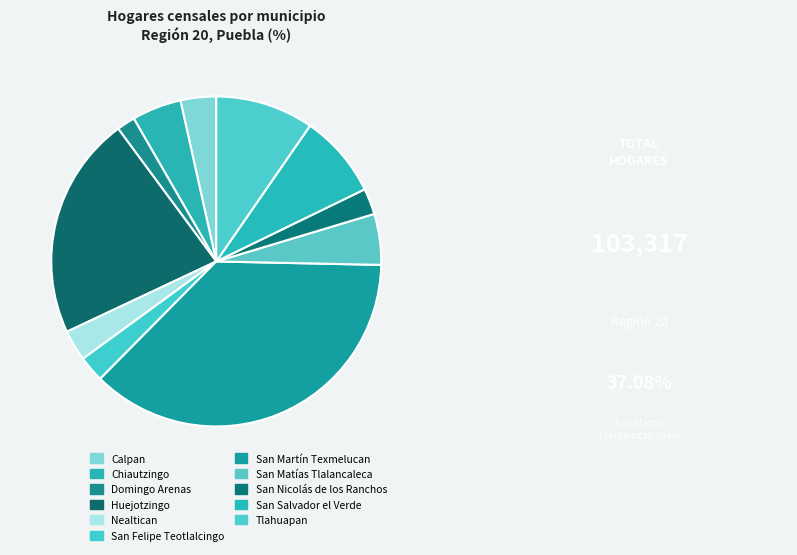

To the nearest percent, what percentage of the pie is Nealtican?

3%